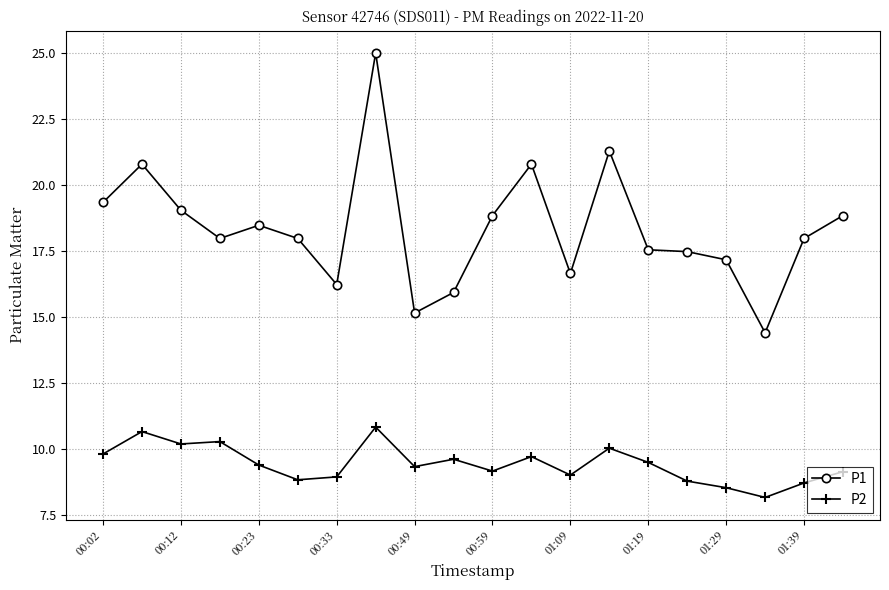

Which series has the widest spread of values?

P1